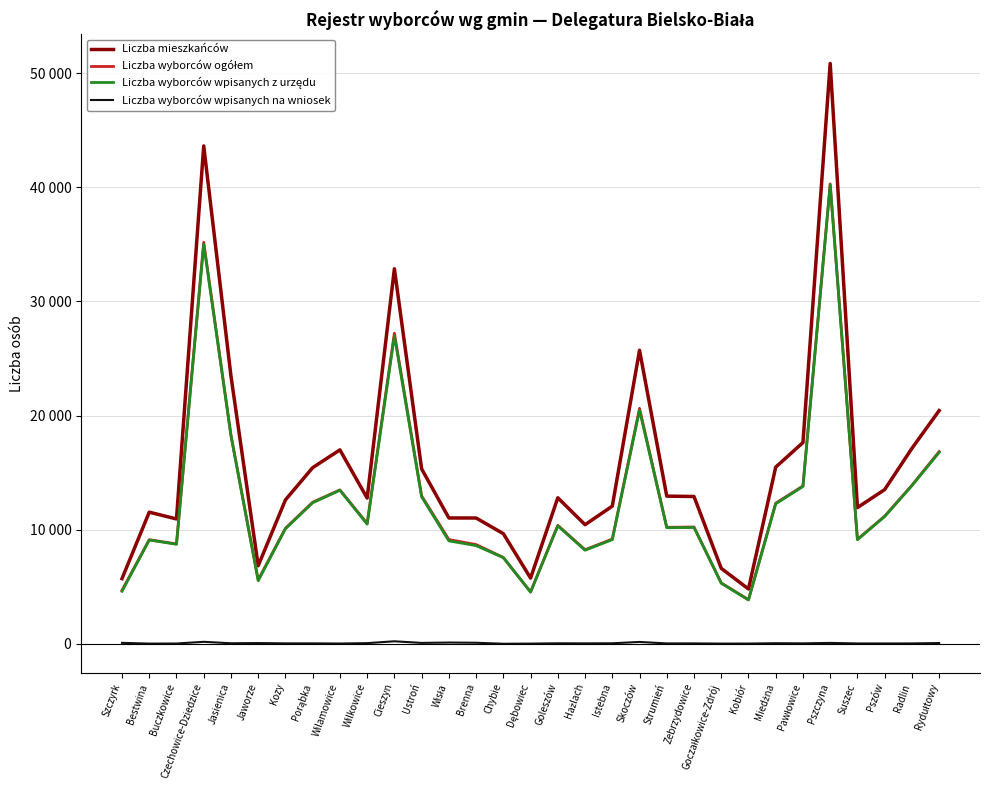

True or false: Liczba wyborców ogółem and Liczba mieszkańców cross at least once.

False